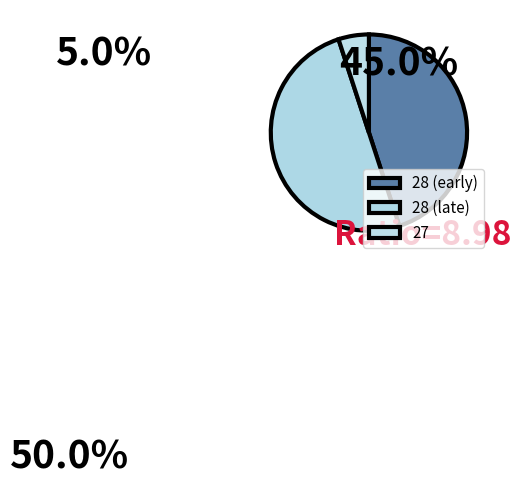

How many segments does this pie chart have?

3